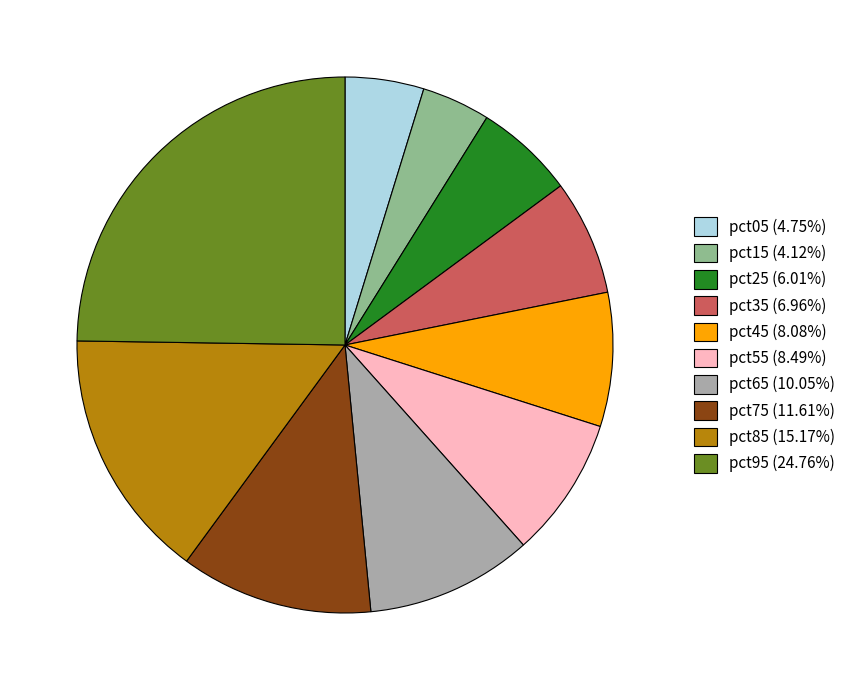

Combined, do pct75 (11.61%) and pct15 (4.12%) account for over 50%?

No